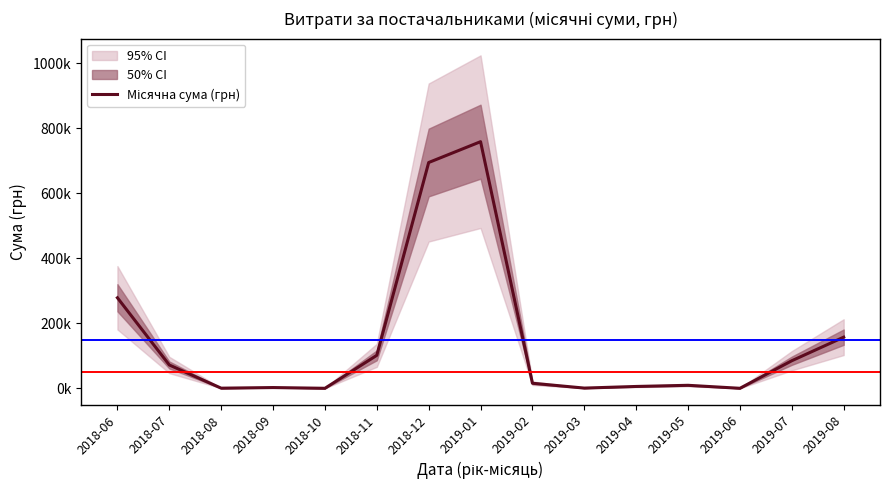

Reading right to left, list all the values displayed in this chart.

2019-08=157292.3	2019-07=84793.5	2019-06=0.0	2019-05=9197.9	2019-04=5648.0	2019-03=648.0	2019-02=15543.9	2019-01=758519.1	2018-12=694429.9	2018-11=101425.6	2018-10=0.0	2018-09=2300.0	2018-08=360.0	2018-07=71701.6	2018-06=278415.1